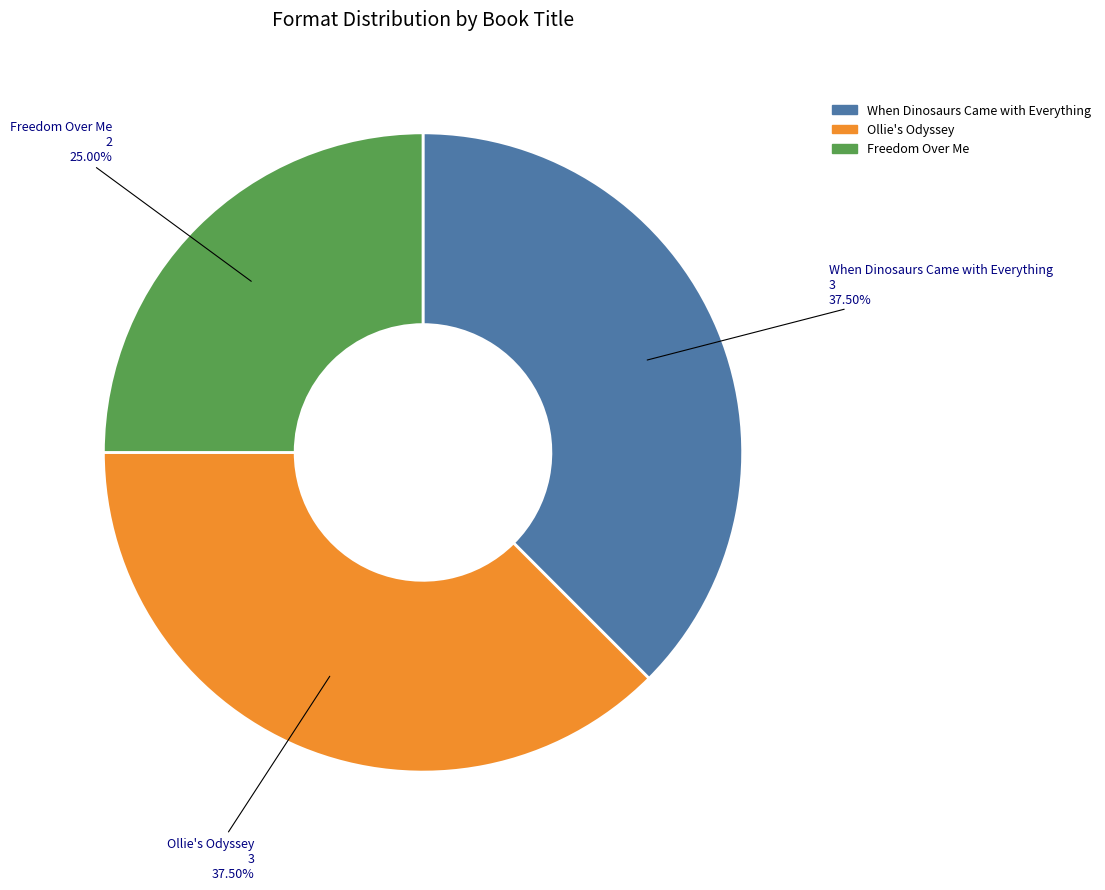

Is the sum of Freedom Over Me and When Dinosaurs Came with Everything greater than half?

Yes